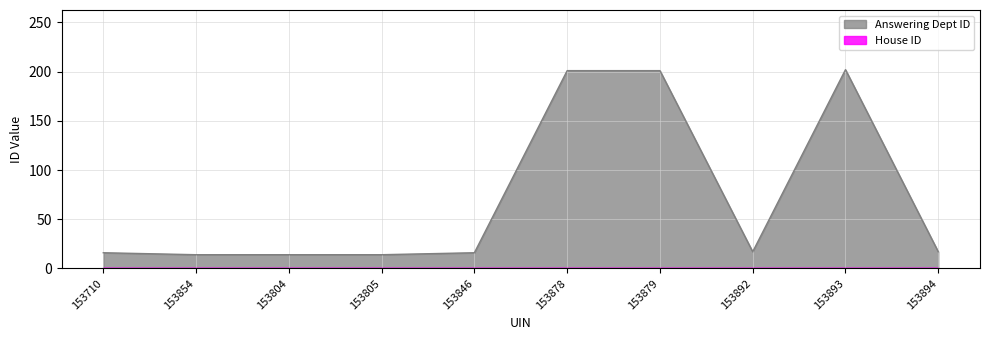

Rank the categories by value from lowest to highest.

153854, 153804, 153805, 153710, 153846, 153892, 153894, 153878, 153879, 153893